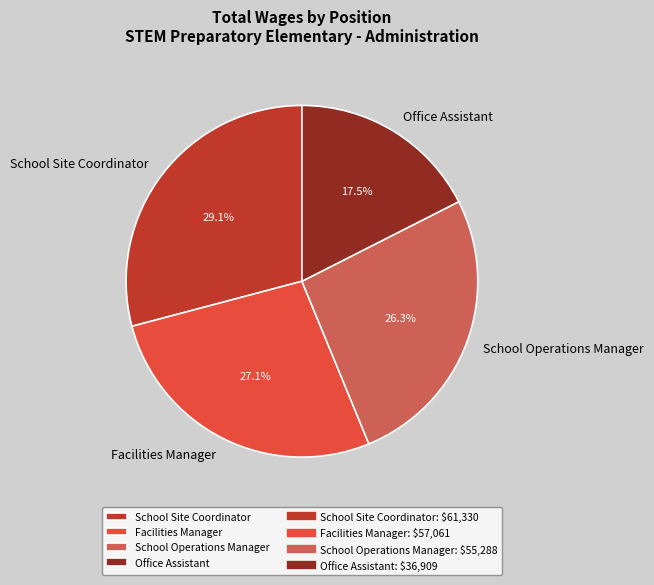

Approximately how many times larger is the value at Office Assistant compared to School Operations Manager?

0.7